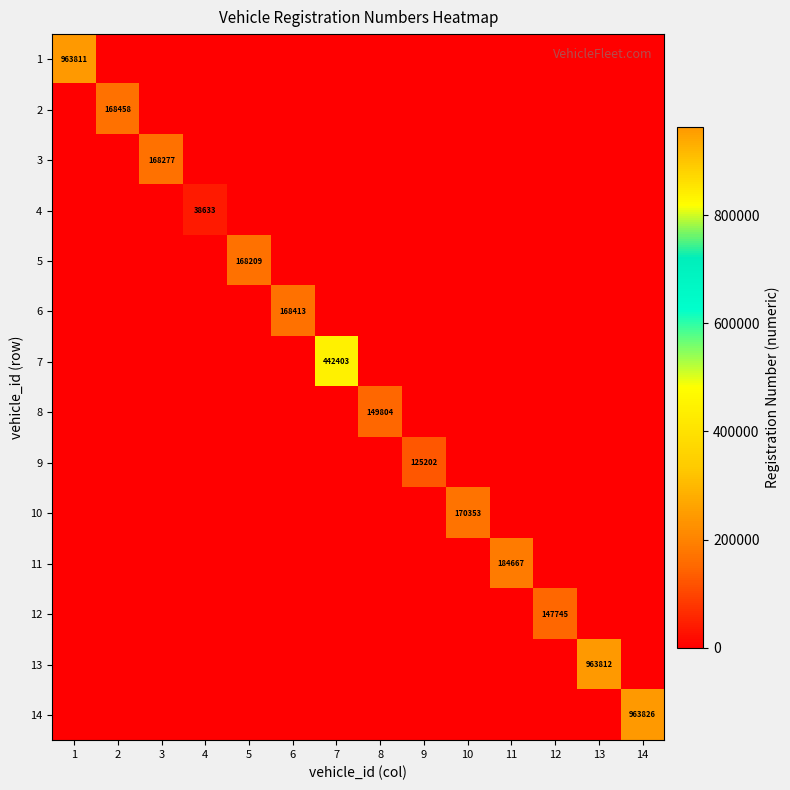

Which series changed the most between 3 and 4?

3